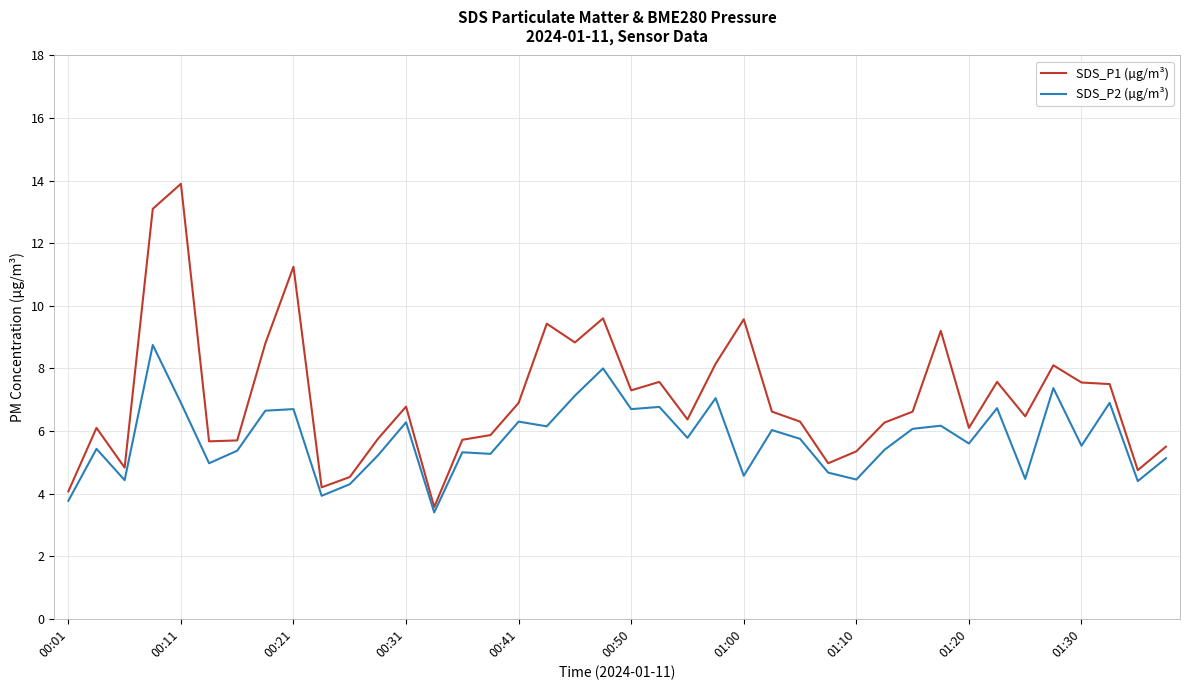

True or false: SDS_P2 (µg/m³) has more than 0 points higher than both neighbors.

True